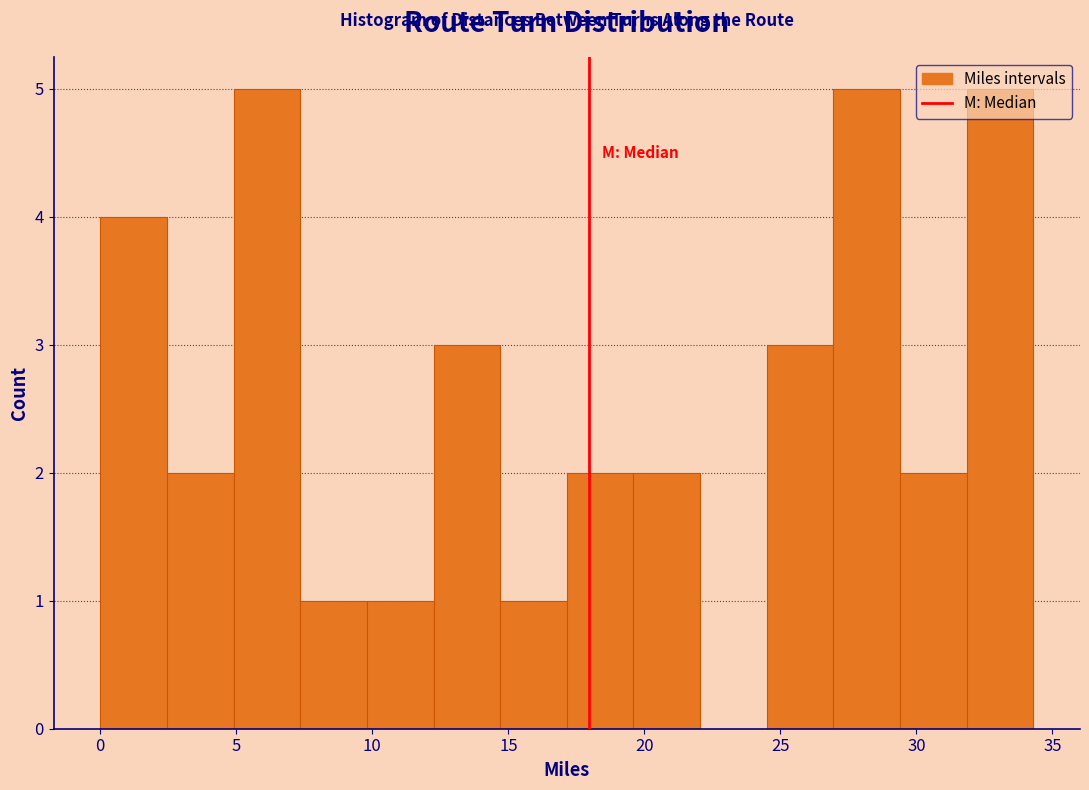

Reading left to right, list every bar in this chart as the range it spans on the x-axis followed by its height. Neither the bar edges nor the heights are printed on the chart, so give them approximately, as read against the axes.

0.00 to 2.45: 4
2.45 to 4.90: 2
4.90 to 7.35: 5
7.35 to 9.80: 1
9.80 to 12.25: 1
12.25 to 14.70: 3
14.70 to 17.15: 1
17.15 to 19.60: 2
19.60 to 22.05: 2
22.05 to 24.50: 0
24.50 to 26.95: 3
26.95 to 29.40: 5
29.40 to 31.85: 2
31.85 to 34.30: 5